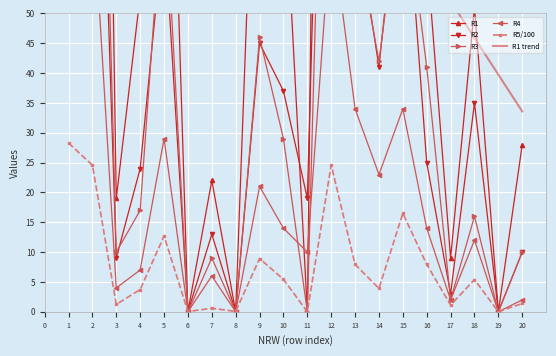

Which series has the largest range (max minus min)?

R1